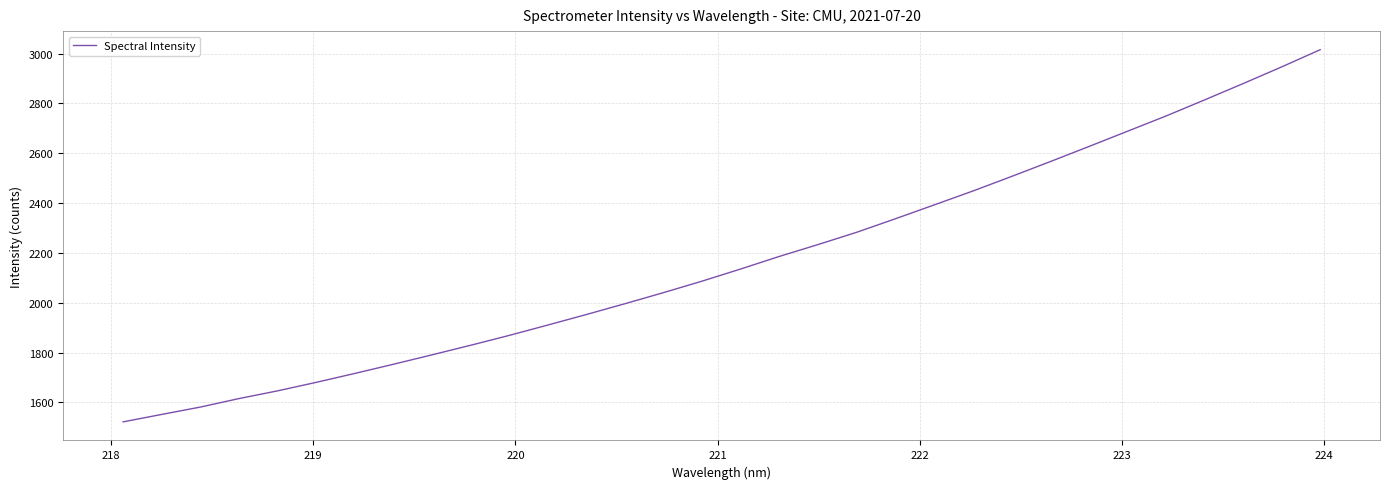

What is the sum of all values?

69357.4